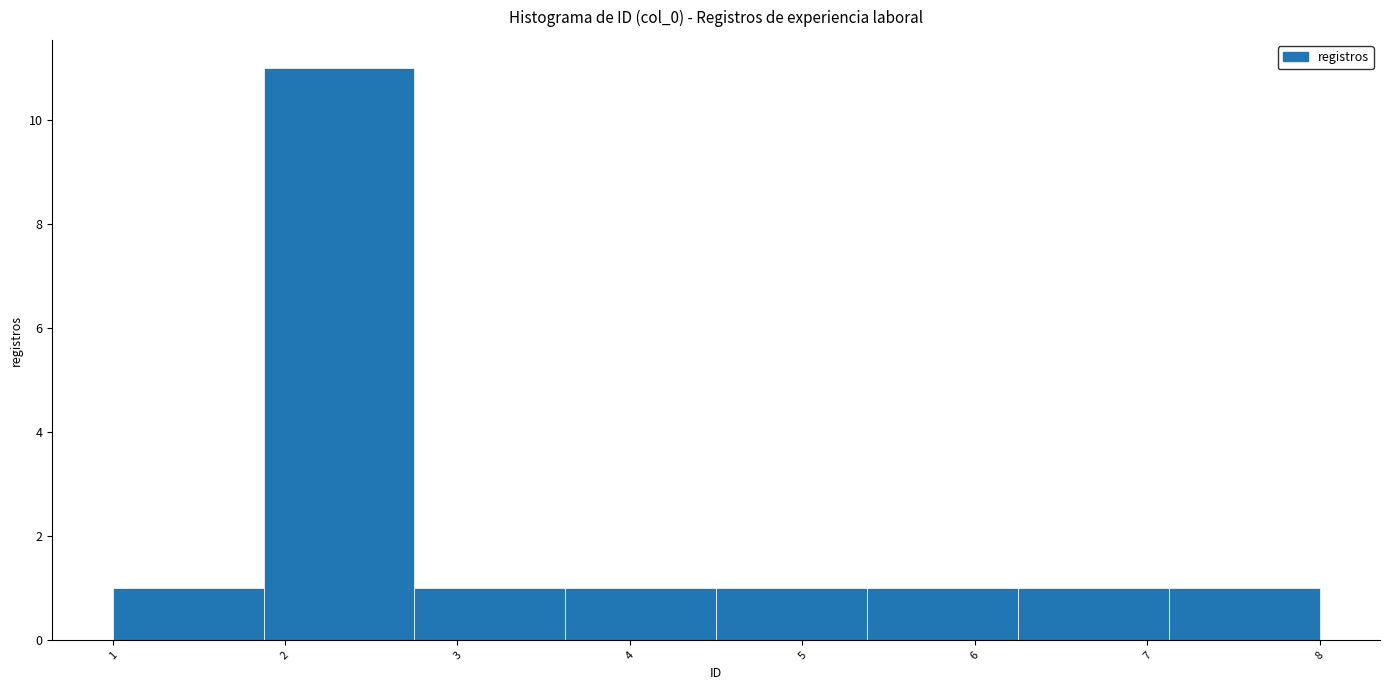

Reading left to right, transcribe this chart: for each bar, give the range it covers on the x-axis and its height. Neither the bar edges nor the heights are printed on the chart, so give them approximately, as read against the axes.

1.0 to 1.9: 1
1.9 to 2.8: 11
2.8 to 3.6: 1
3.6 to 4.5: 1
4.5 to 5.4: 1
5.4 to 6.3: 1
6.3 to 7.1: 1
7.1 to 8.0: 1